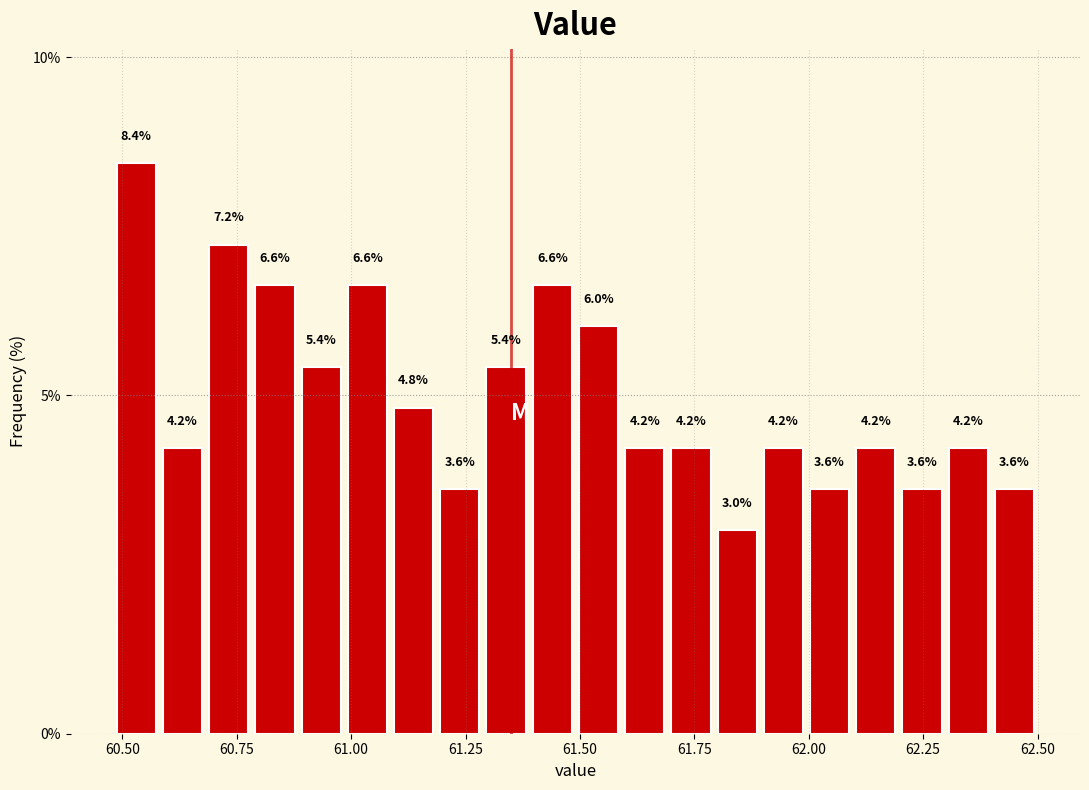

Around what value on the x-axis is the tallest bar? Give the approximate position of its centre, as read against the axis.

60.55